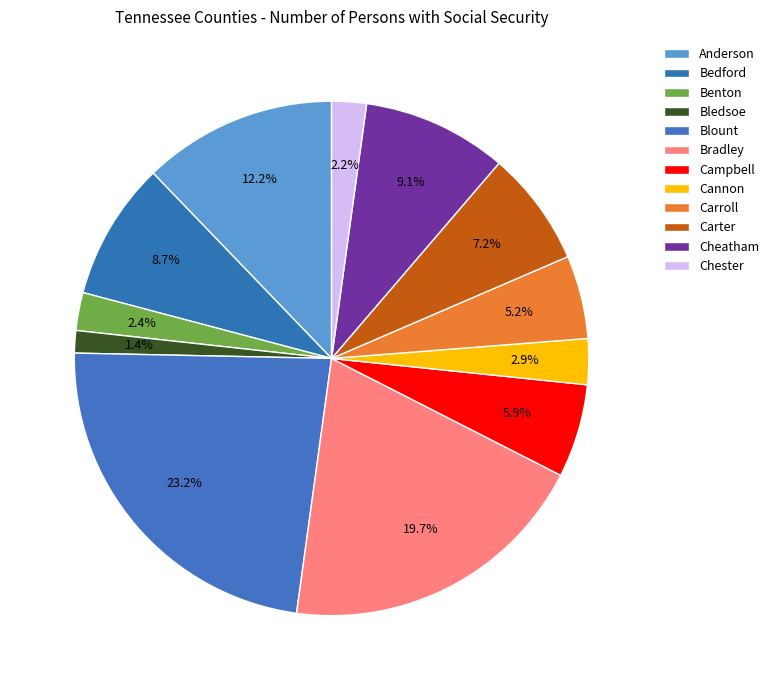

To the nearest percent, what percentage of the pie is Benton?

2%